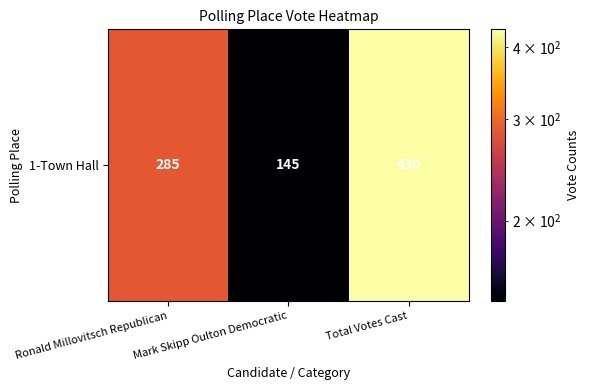

How many data points does each series have?

3